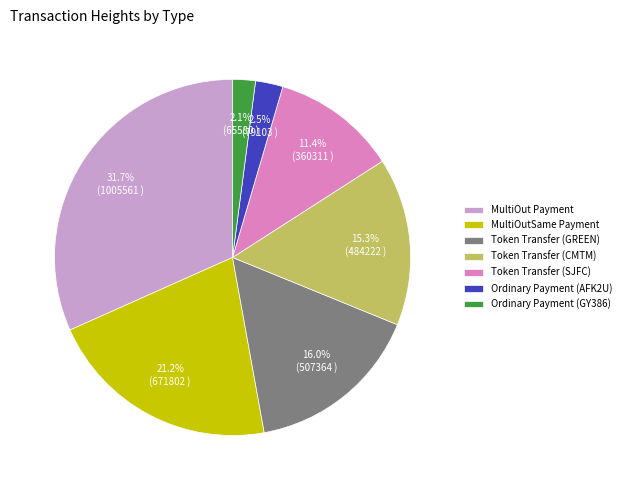

How many slices are in this pie chart?

7